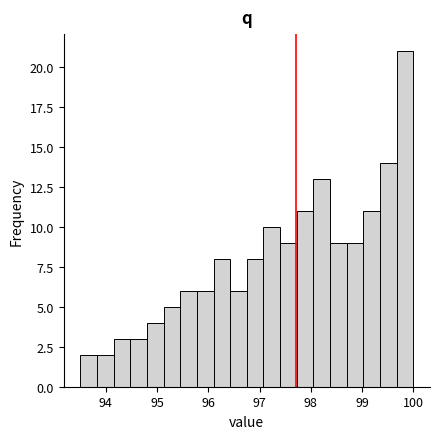

Read against the x-axis, roughly where is the centre of the tallest bar?

99.8